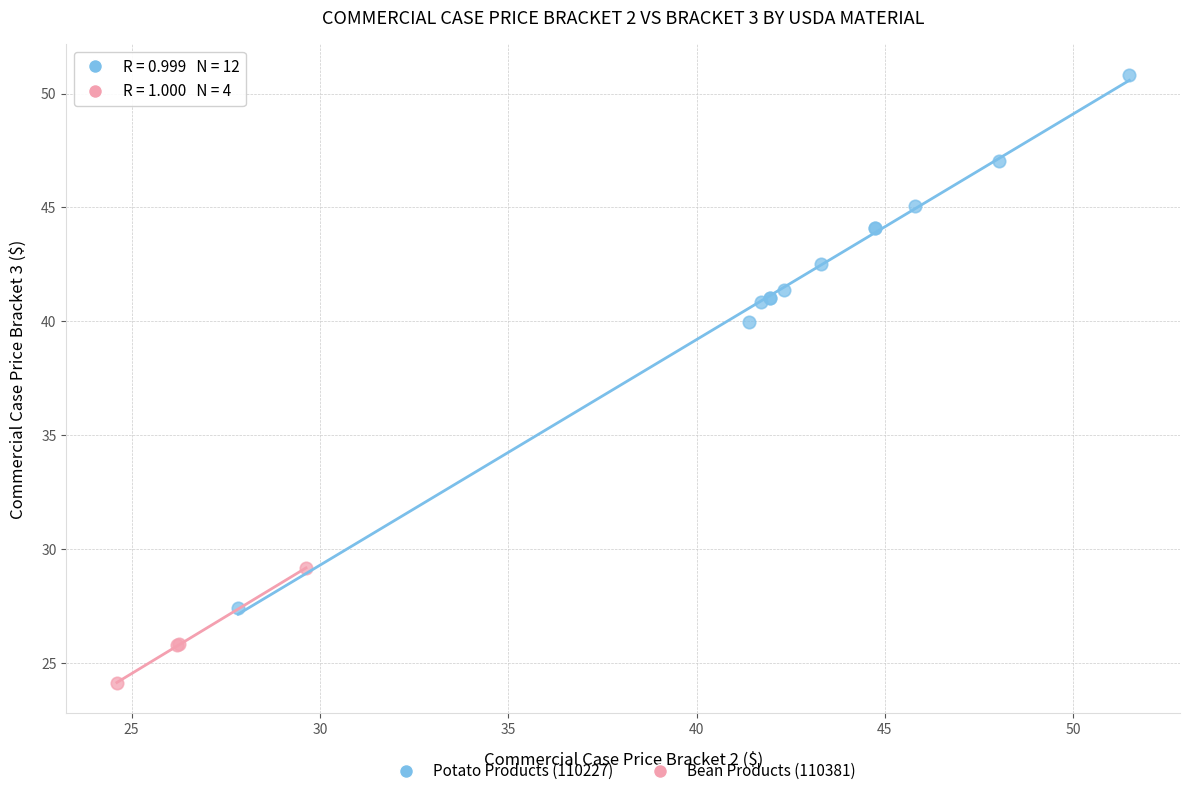

Which series contains the highest Y value?

Potato Products (110227)